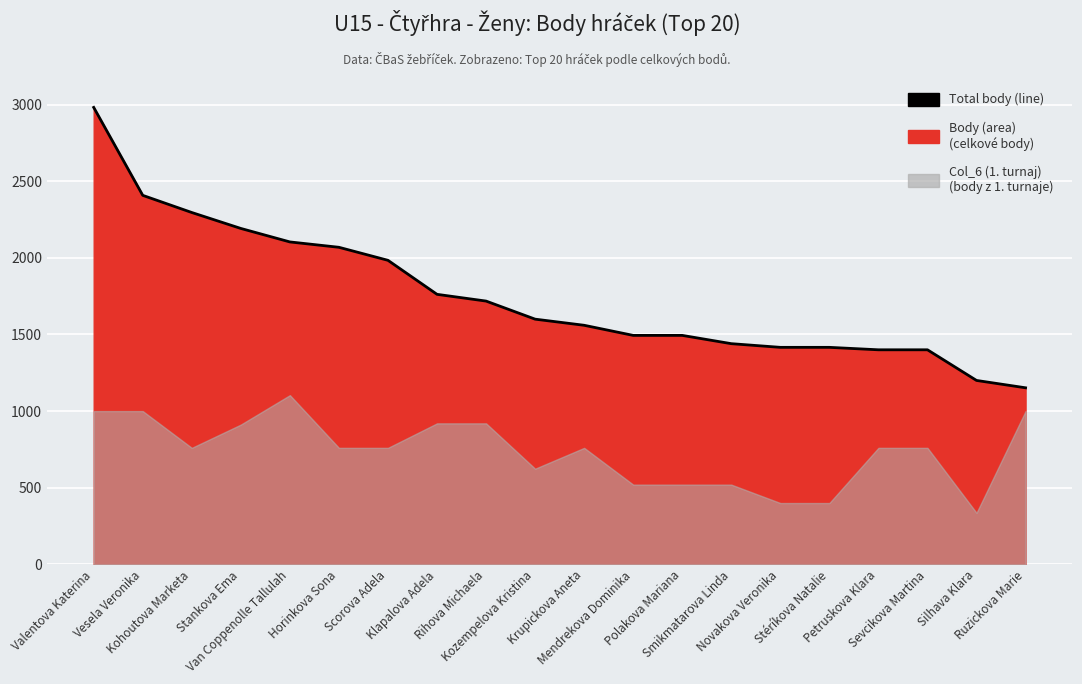

At which label is the value closest to 2067?

Horinkova Sona